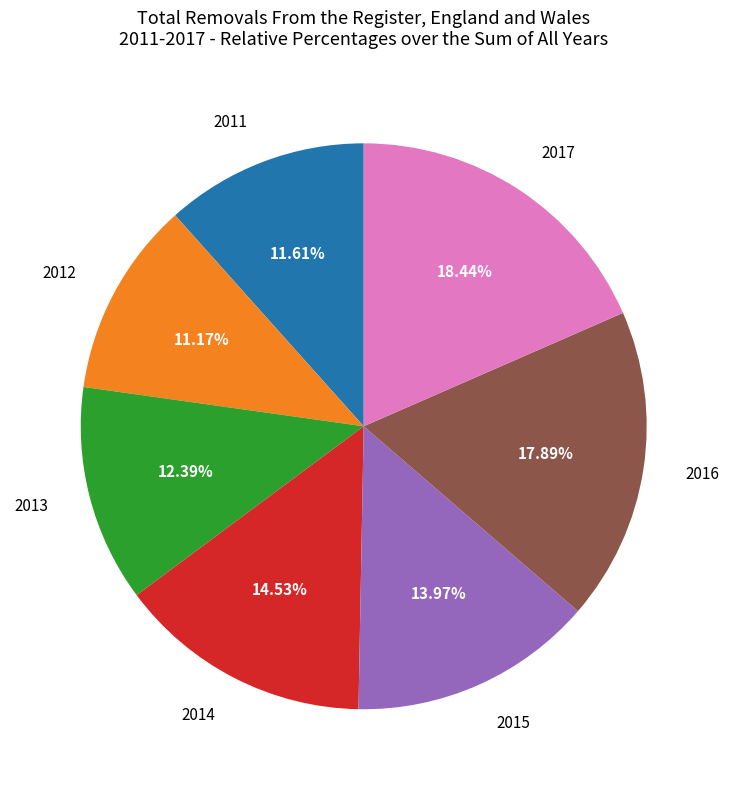

Is there a majority slice in this chart?

No